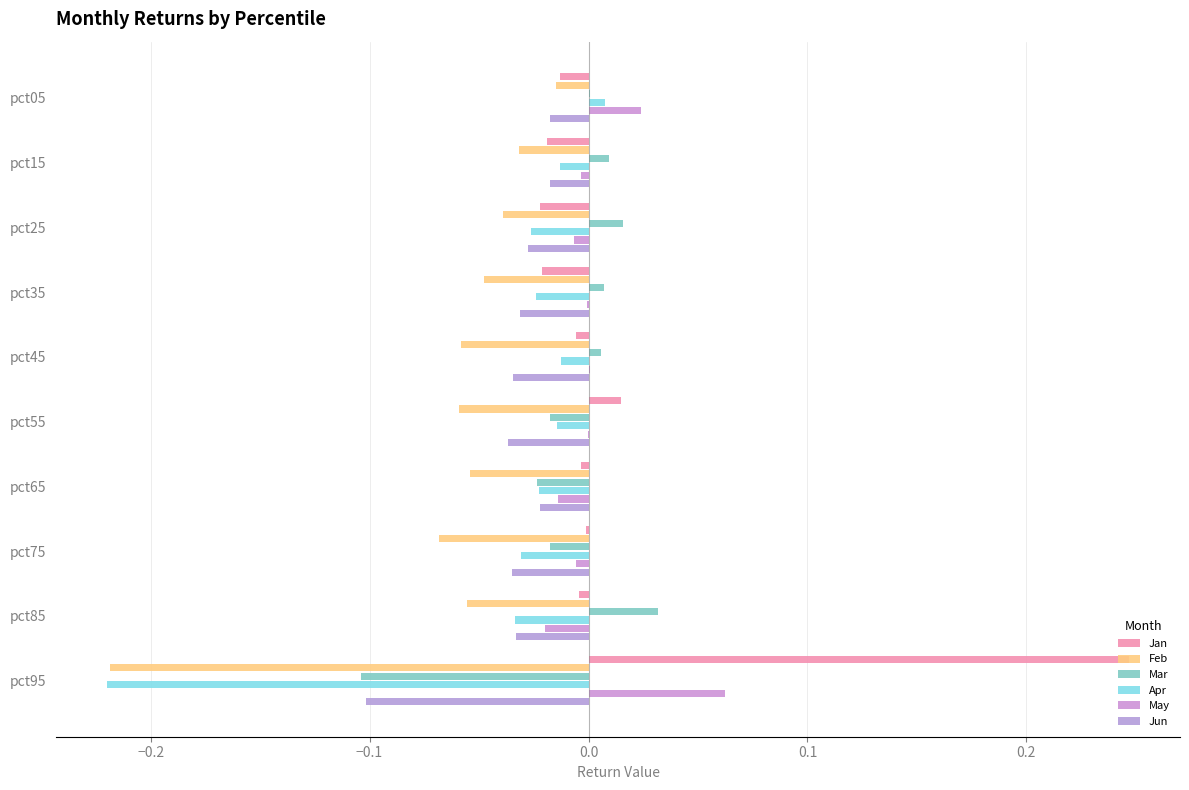

How many categories are shown in the chart?

10